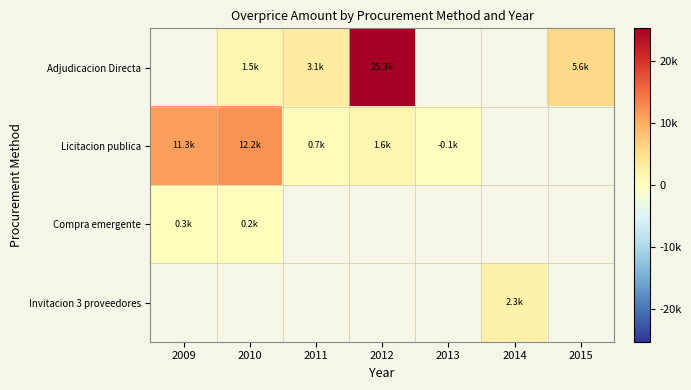

What is the difference between the maximum and minimum values in the Licitacion publica series?

12287.7